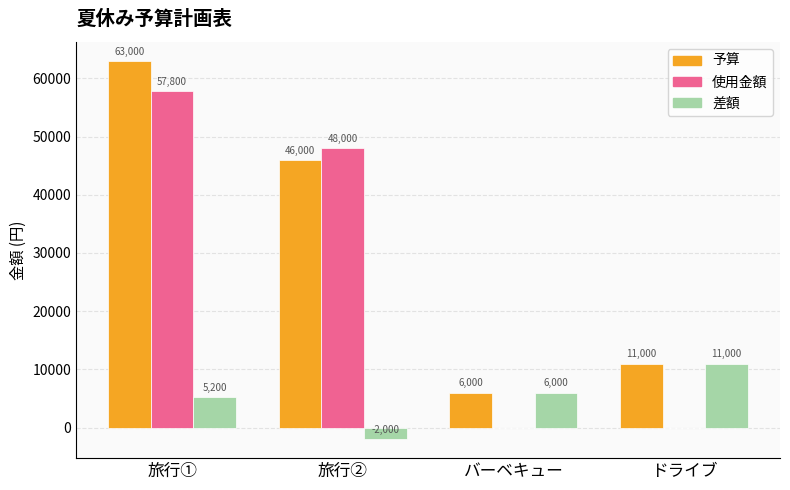

What is the sum of the 差額 values at 旅行② and 旅行①?

3200